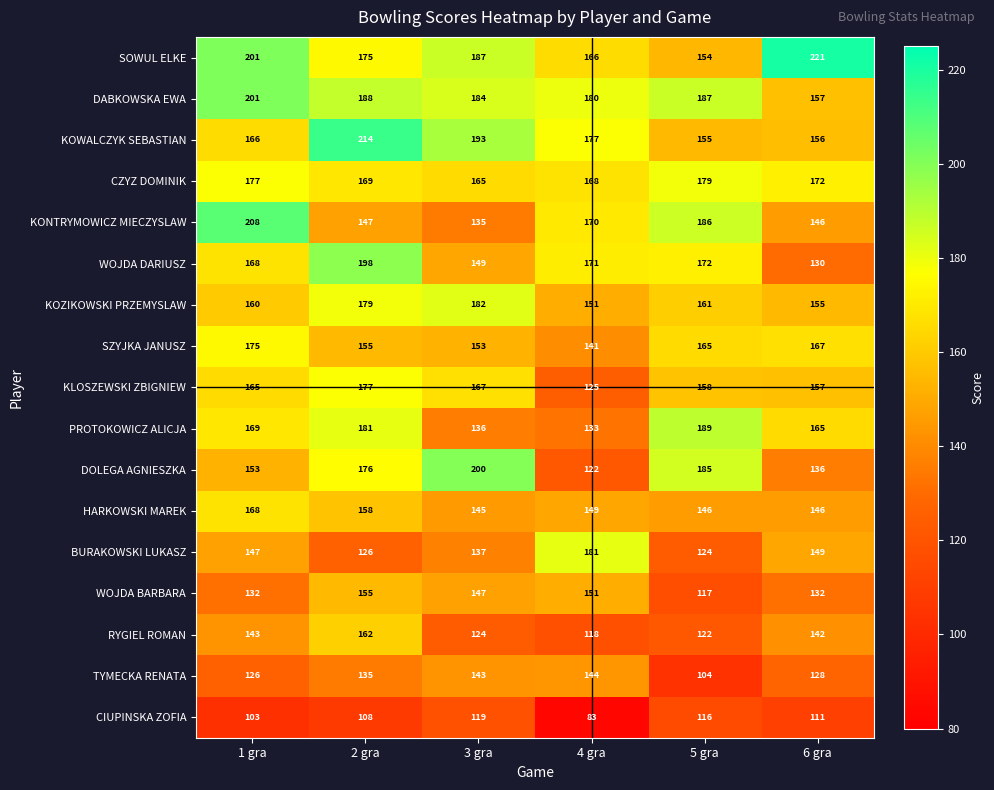

Which series has the largest total across all categories?

SOWUL ELKE